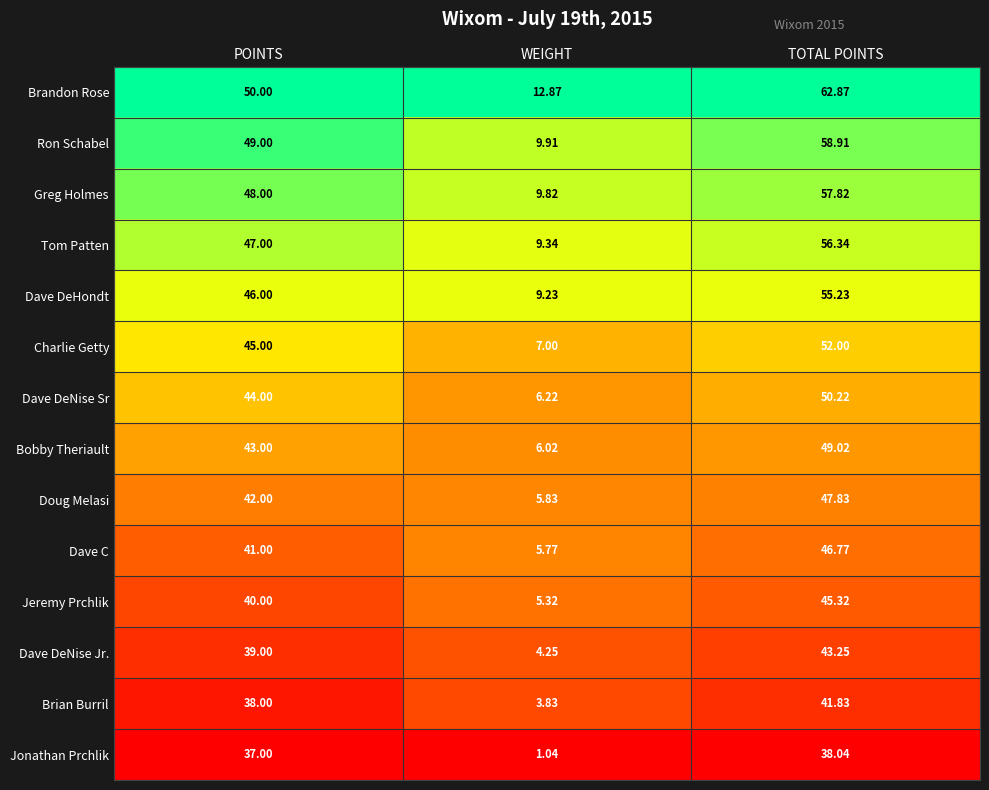

Is the value of Dave DeHondt at WEIGHT greater than the value of Brian Burril at POINTS?

No